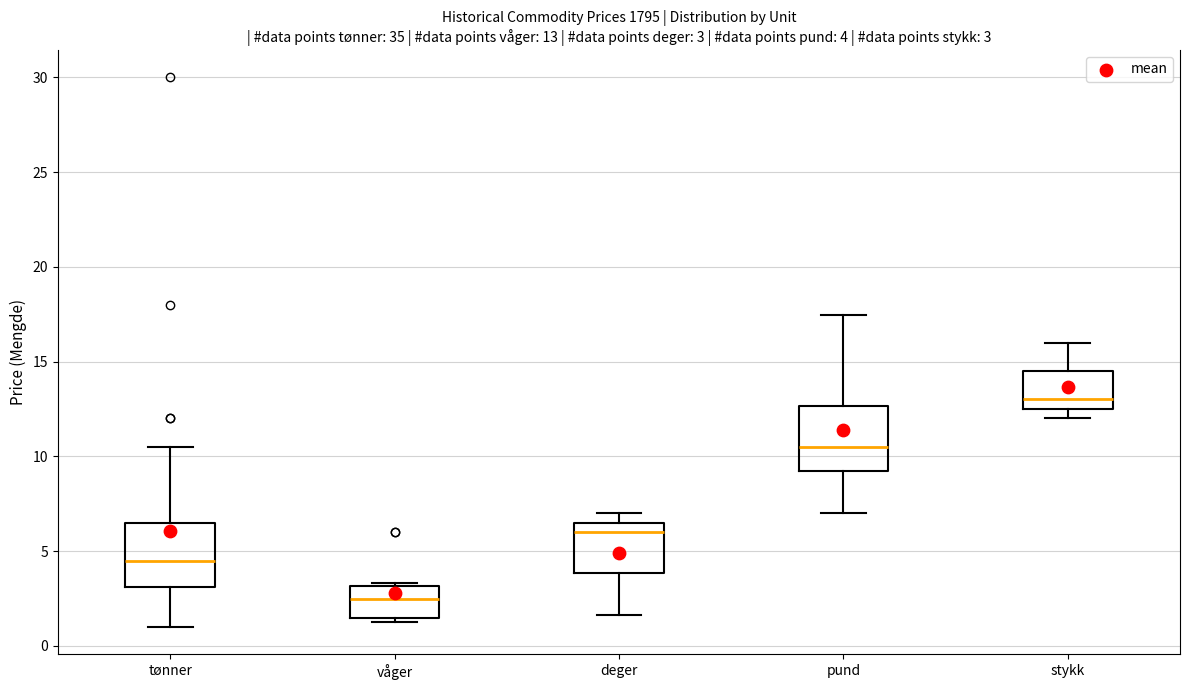

Which box's median line is the highest?

stykk